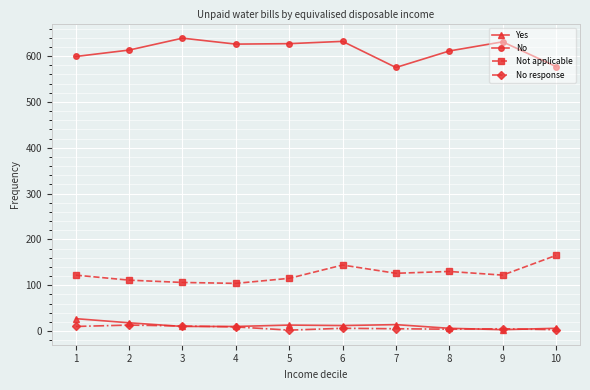

Is the value of Not applicable at 8 greater than the value of No response at 10?

Yes